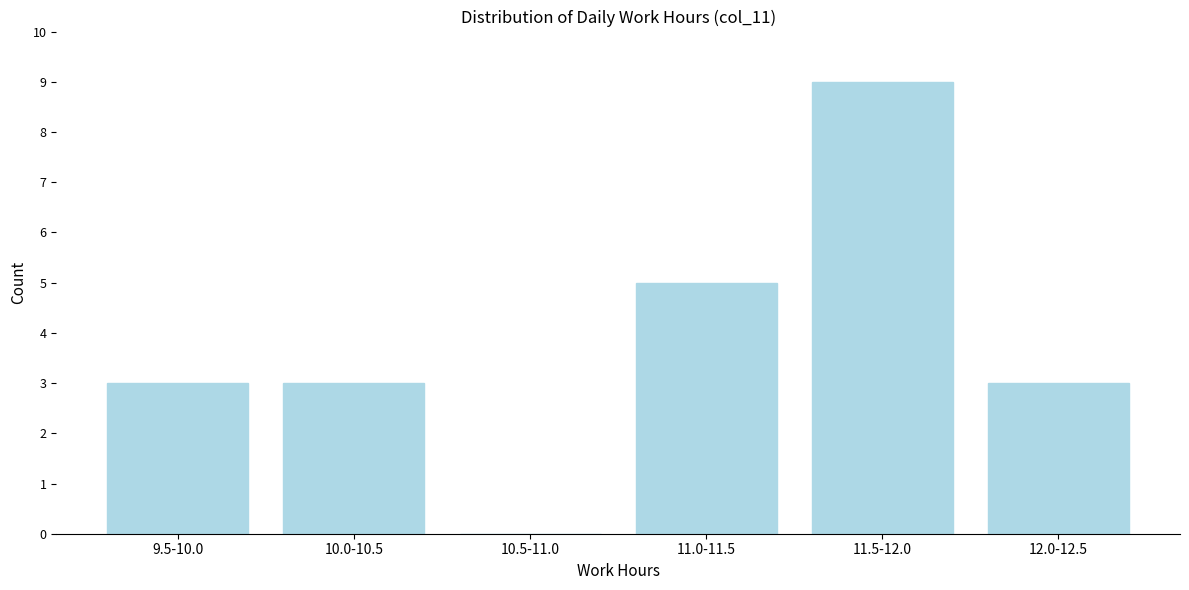

Reading left to right, list all the values displayed in this chart.

9.5-10.0=3	10.0-10.5=3	10.5-11.0=0	11.0-11.5=5	11.5-12.0=9	12.0-12.5=3